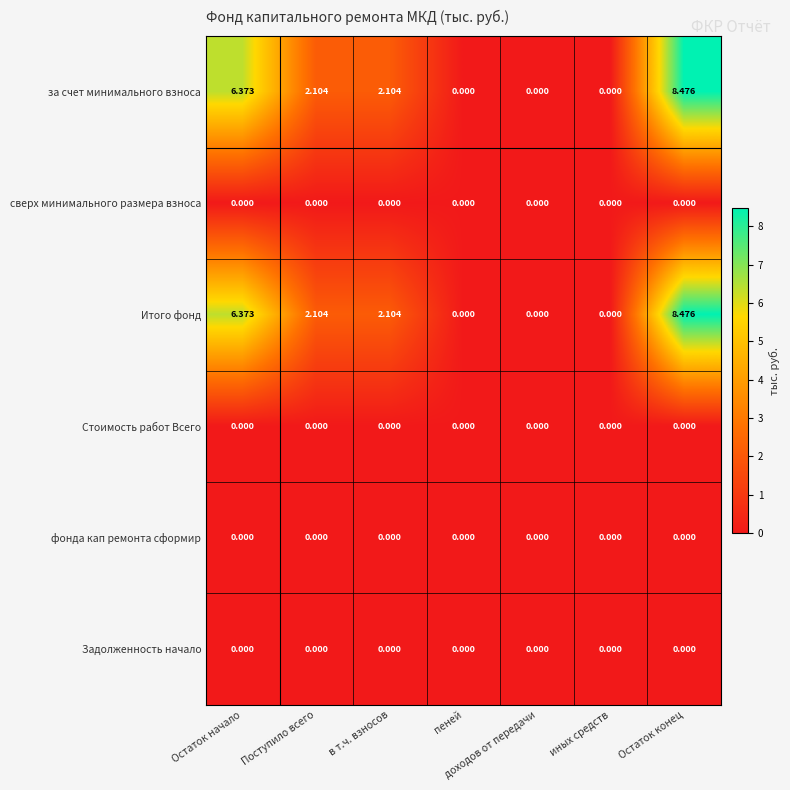

At how many categories does at least one series exceed 1?

4